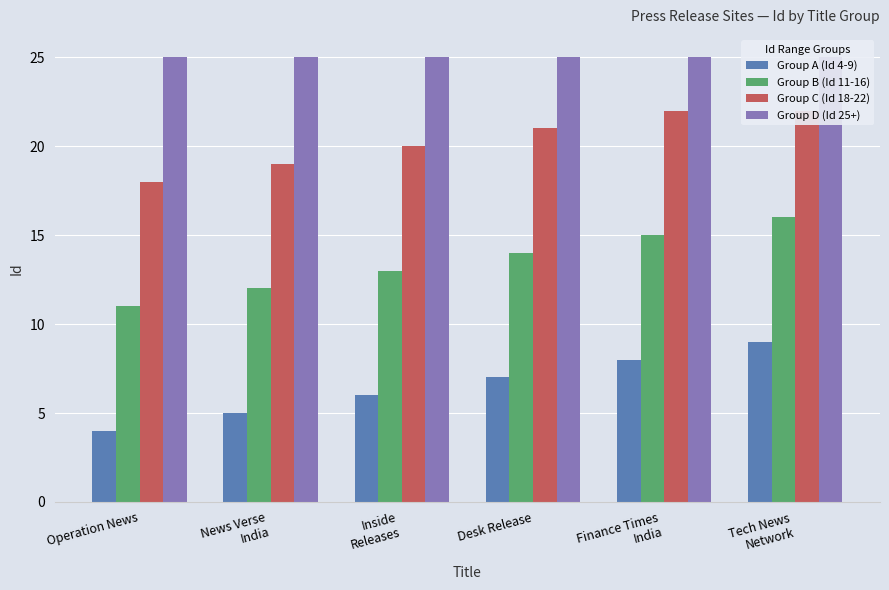

How many bars are there in each group?

4